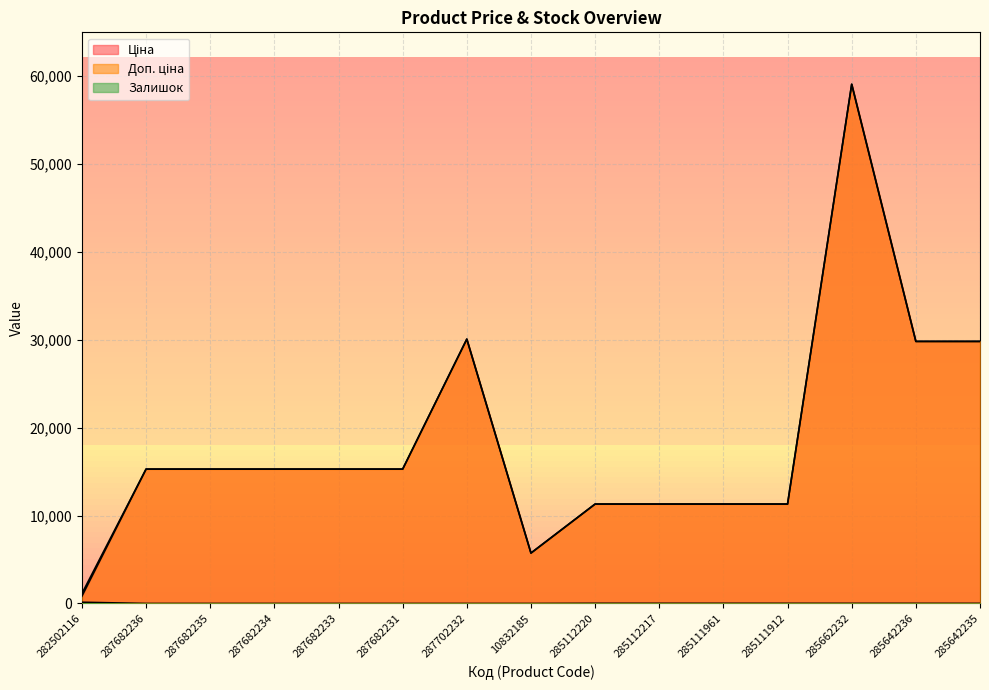

What is the difference between the Ціна values at 287702232 and 285111912?

18765.3